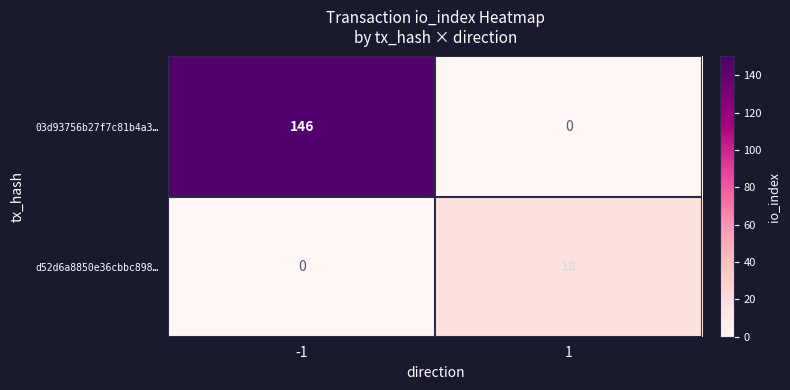

Which series has the largest total across all categories?

03d93756b27f7c81b4a3…